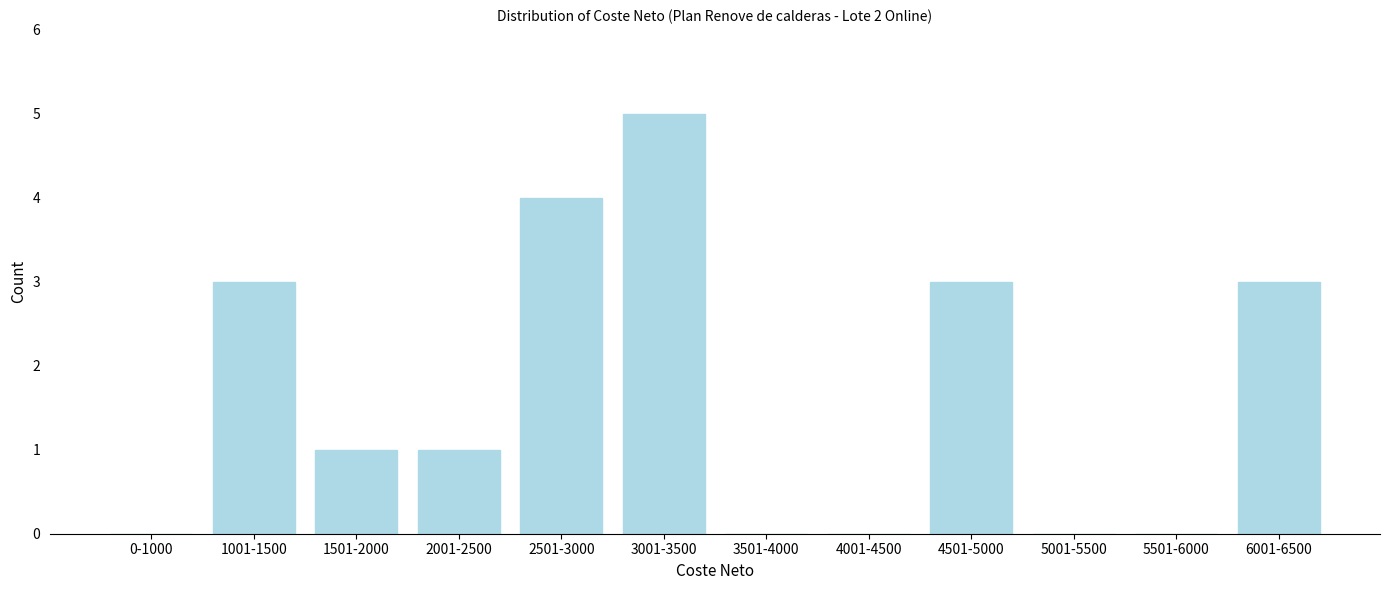

Reading right to left, transcribe all the data shown in this chart.

6001-6500=3	5501-6000=0	5001-5500=0	4501-5000=3	4001-4500=0	3501-4000=0	3001-3500=5	2501-3000=4	2001-2500=1	1501-2000=1	1001-1500=3	0-1000=0